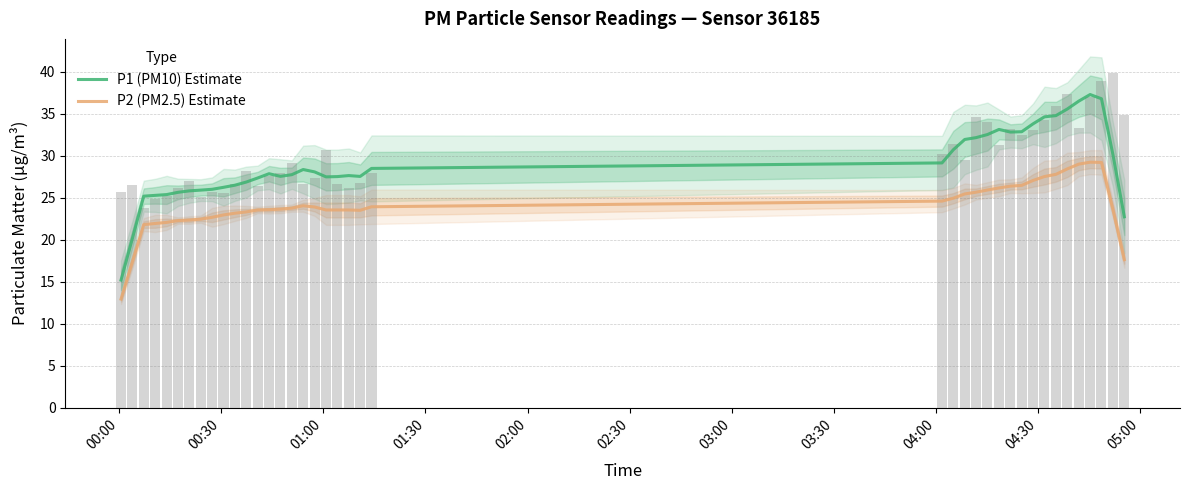

True or false: P2 (PM2.5) Estimate and P1 (PM10) Estimate intersect in this chart.

False